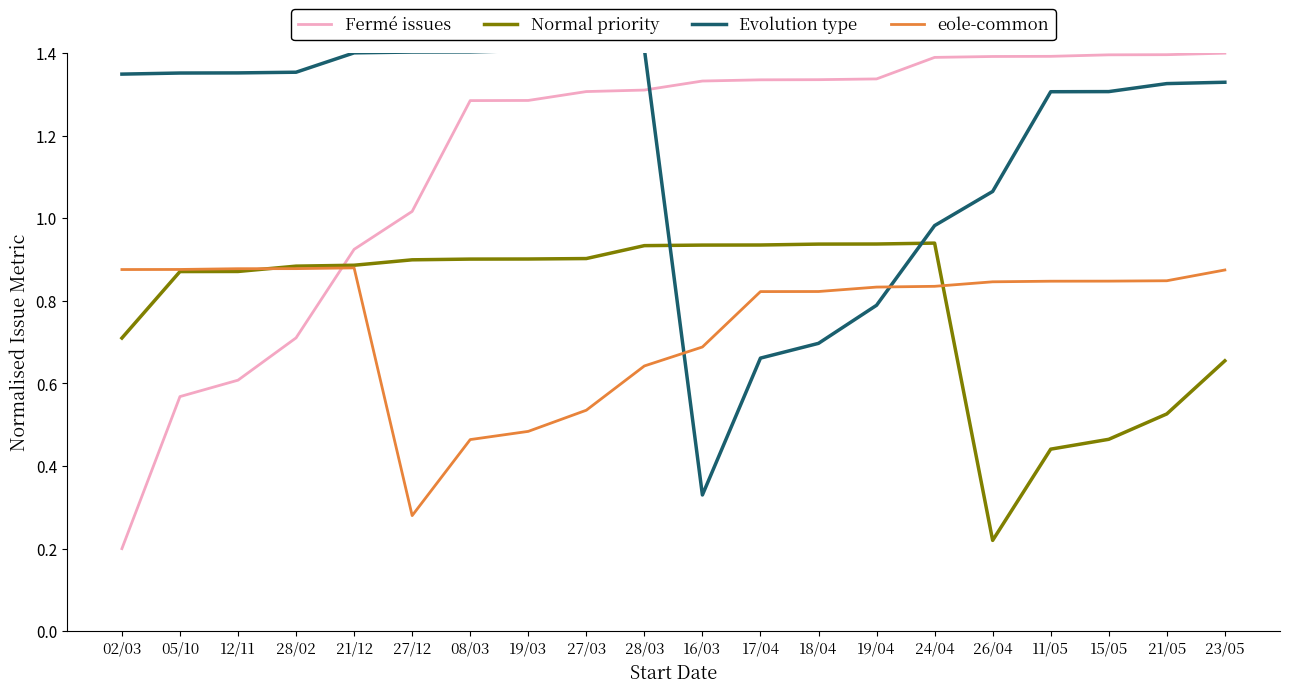

Which category has the lowest value in the Fermé issues series?

02/03